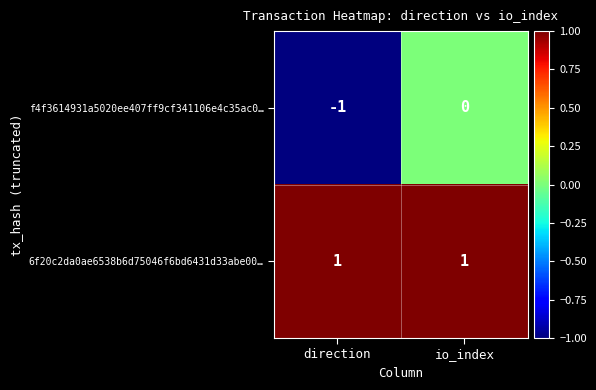

What is the greatest value displayed?

1